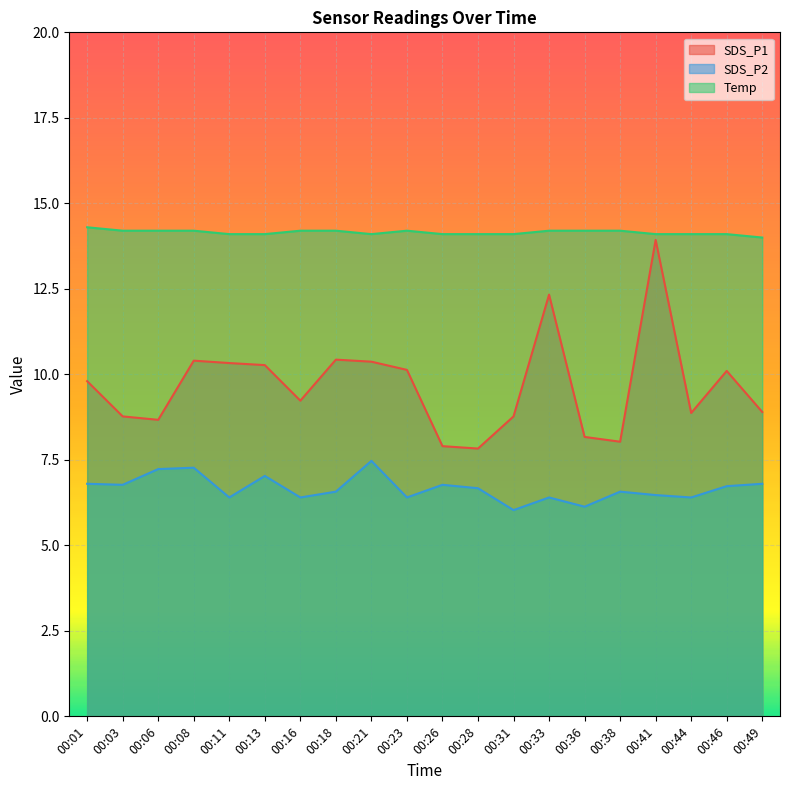

How many interior local valleys does the Temp series have?

1